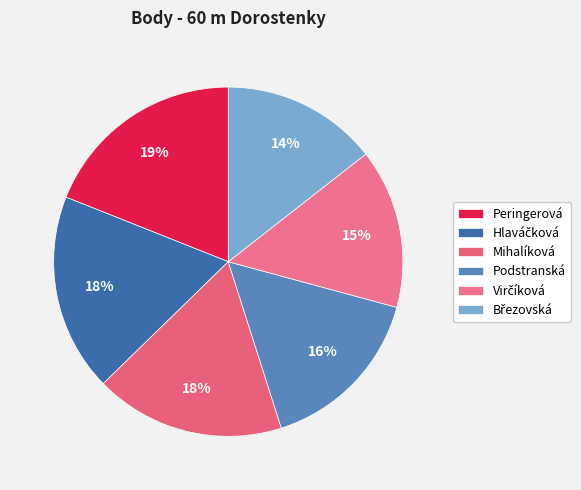

Which category has the biggest portion of the pie?

Peringerová